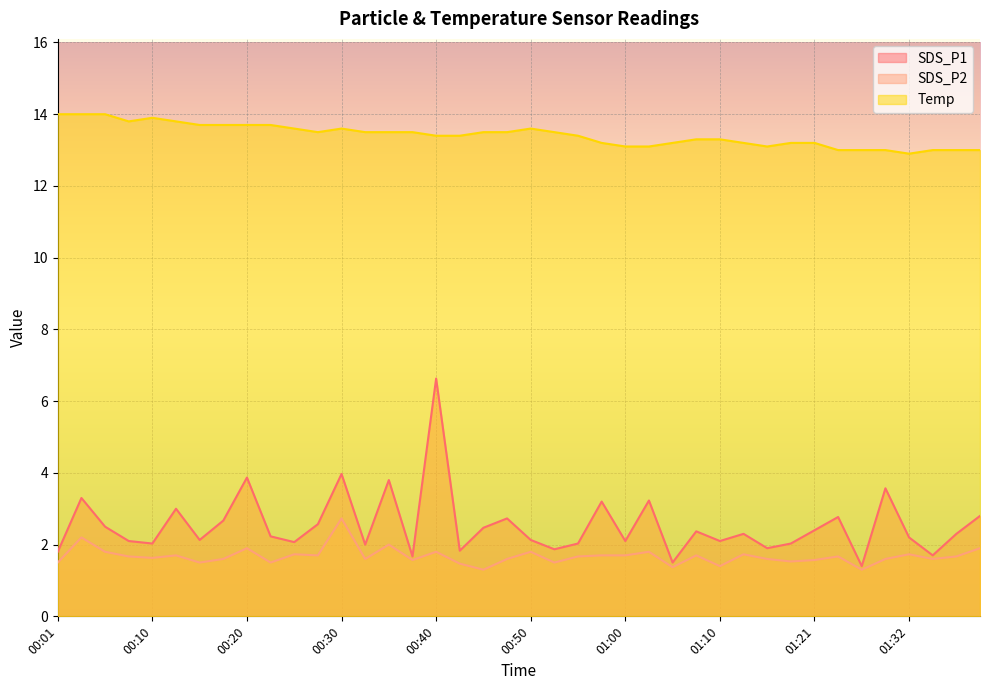

Is it true that SDS_P1 equals 5.3 at 00:30?

False